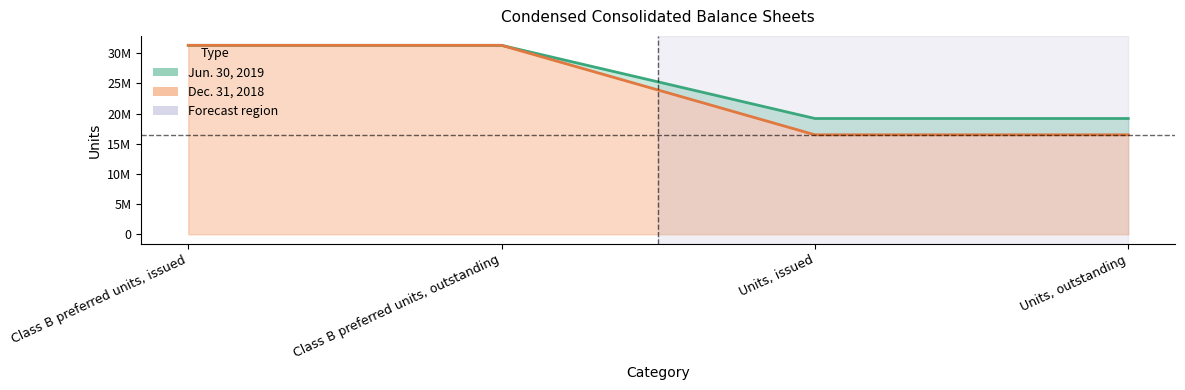

Reading right to left, what are all the values shown in this chart?

Jun. 30, 2019: Units, outstanding=19188086	Units, issued=19188086	Class B preferred units, outstanding=31310896	Class B preferred units, issued=31310896
Dec. 31, 2018: Units, outstanding=16486239	Units, issued=16486239	Class B preferred units, outstanding=31310896	Class B preferred units, issued=31310896